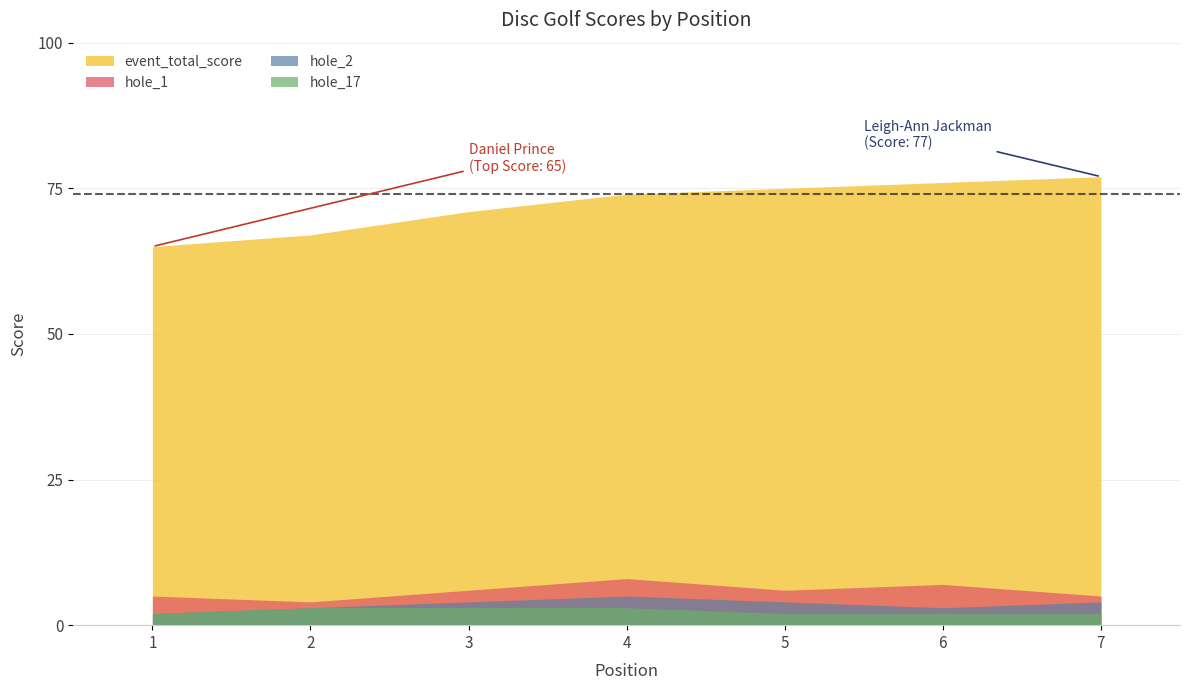

How many lines are shown in the chart?

4